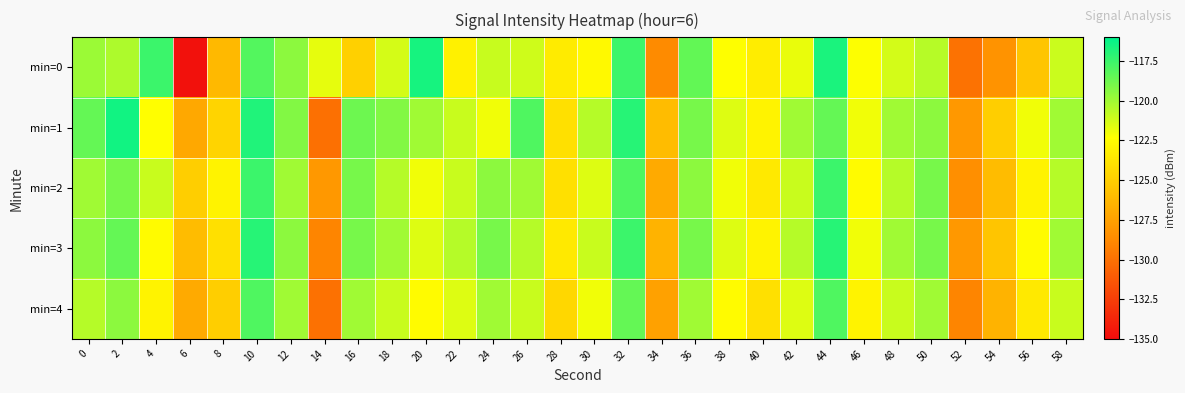

Reading left to right, transcribe all the data shown in this chart.

min=0: 0=-119.9	2=-120.3	4=-117.5	6=-134.7	8=-126.2	10=-118.1	12=-119.5	14=-121.7	16=-124.9	18=-121.3	20=-116.6	22=-123.1	24=-121.0	26=-121.1	28=-123.4	30=-122.6	32=-117.5	34=-128.7	36=-118.5	38=-122.3	40=-123.3	42=-121.8	44=-116.7	46=-122.3	48=-121.3	50=-120.5	52=-129.9	54=-128.3	56=-125.5	58=-121.0
min=1: 0=-118.5	2=-116.5	4=-122.4	6=-127.1	8=-124.7	10=-116.8	12=-119.3	14=-130.0	16=-118.7	18=-119.2	20=-120.0	22=-121.0	24=-122.0	26=-118.0	28=-124.0	30=-120.5	32=-117.0	34=-126.0	36=-119.0	38=-121.5	40=-123.0	42=-120.0	44=-118.5	46=-122.0	48=-120.0	50=-119.5	52=-128.0	54=-125.0	56=-122.0	58=-120.0
min=2: 0=-120.0	2=-119.0	4=-121.0	6=-125.0	8=-123.0	10=-117.5	12=-120.0	14=-128.0	16=-119.0	18=-120.5	20=-122.0	22=-121.0	24=-119.5	26=-120.0	28=-124.0	30=-121.5	32=-118.0	34=-127.0	36=-119.5	38=-122.0	40=-123.5	42=-121.0	44=-117.5	46=-122.5	48=-120.5	50=-119.0	52=-128.5	54=-126.0	56=-123.0	58=-120.5
min=3: 0=-119.5	2=-118.5	4=-122.5	6=-126.0	8=-124.0	10=-117.0	12=-119.5	14=-129.0	16=-119.0	18=-120.0	20=-121.5	22=-120.5	24=-119.0	26=-120.5	28=-123.5	30=-121.0	32=-117.5	34=-126.5	36=-119.0	38=-121.5	40=-123.0	42=-120.5	44=-117.0	46=-122.0	48=-120.0	50=-119.0	52=-128.0	54=-125.5	56=-122.5	58=-120.0
min=4: 0=-120.5	2=-119.5	4=-123.0	6=-127.0	8=-125.0	10=-118.0	12=-120.0	14=-130.0	16=-120.0	18=-121.0	20=-122.5	22=-121.5	24=-120.0	26=-121.0	28=-124.5	30=-122.0	32=-118.5	34=-127.5	36=-120.0	38=-122.5	40=-124.0	42=-121.5	44=-118.0	46=-123.0	48=-121.0	50=-120.0	52=-129.0	54=-126.5	56=-123.5	58=-121.0